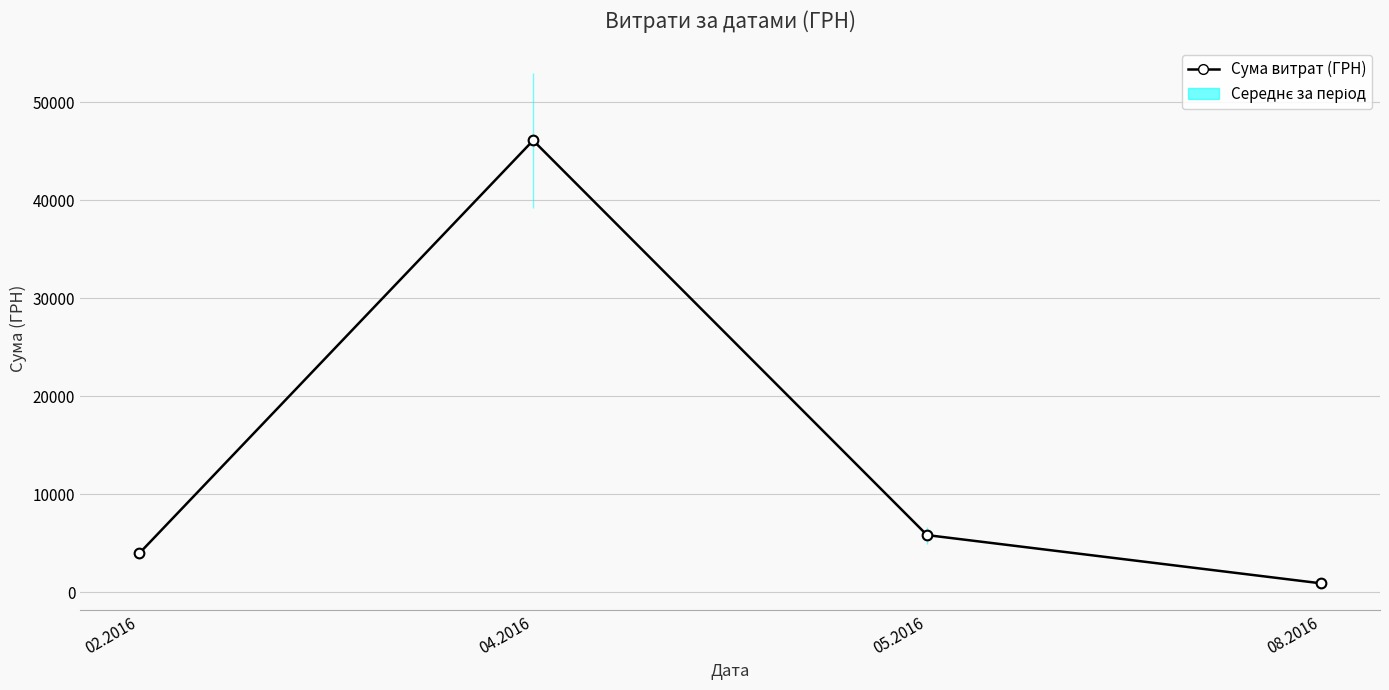

Which label corresponds to the smallest value in the chart?

08.2016